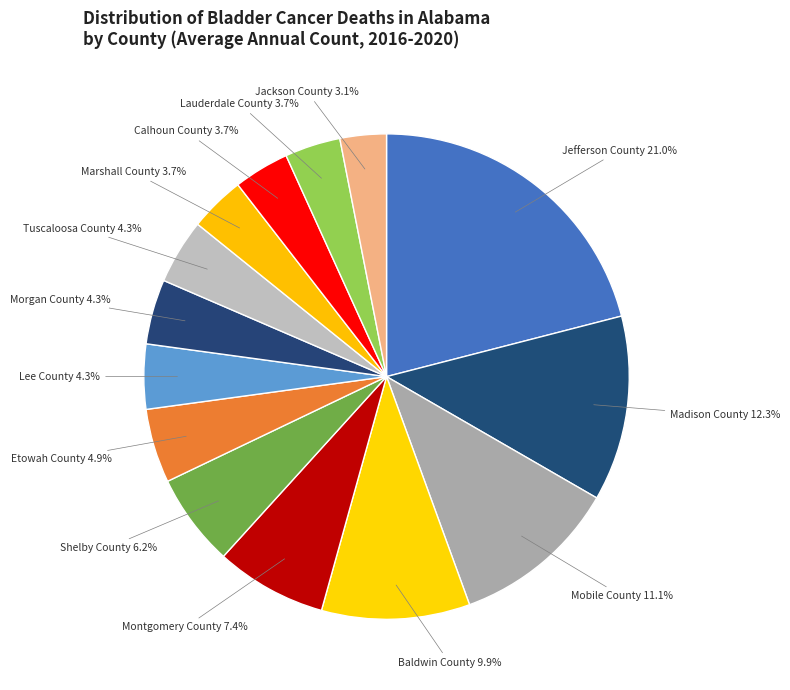

To the nearest percent, what is the combined percentage of Calhoun County and Montgomery County?

11%